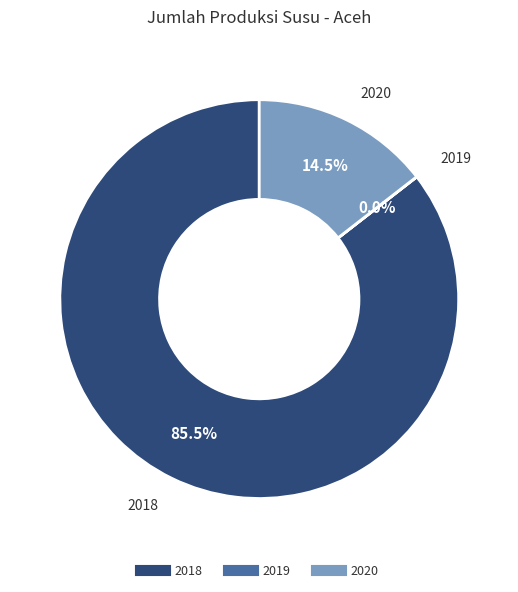

Does any single category account for the majority?

Yes